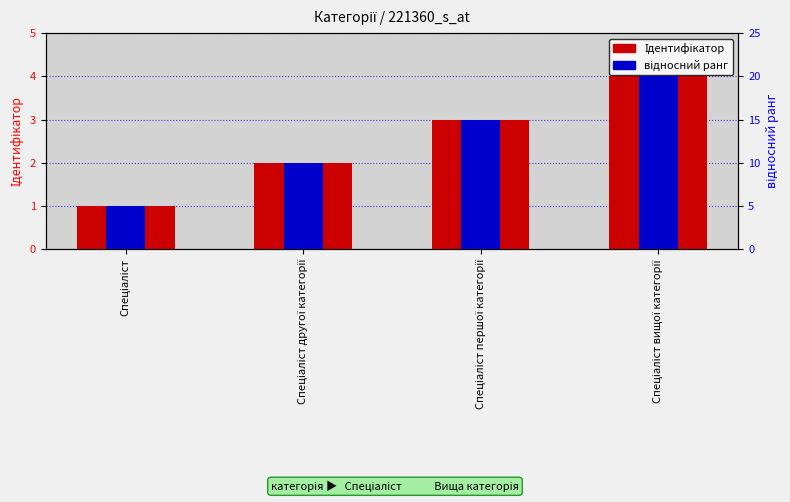

Rank the series by their maximum value, from lowest to highest.

Ідентифікатор, відносний ранг